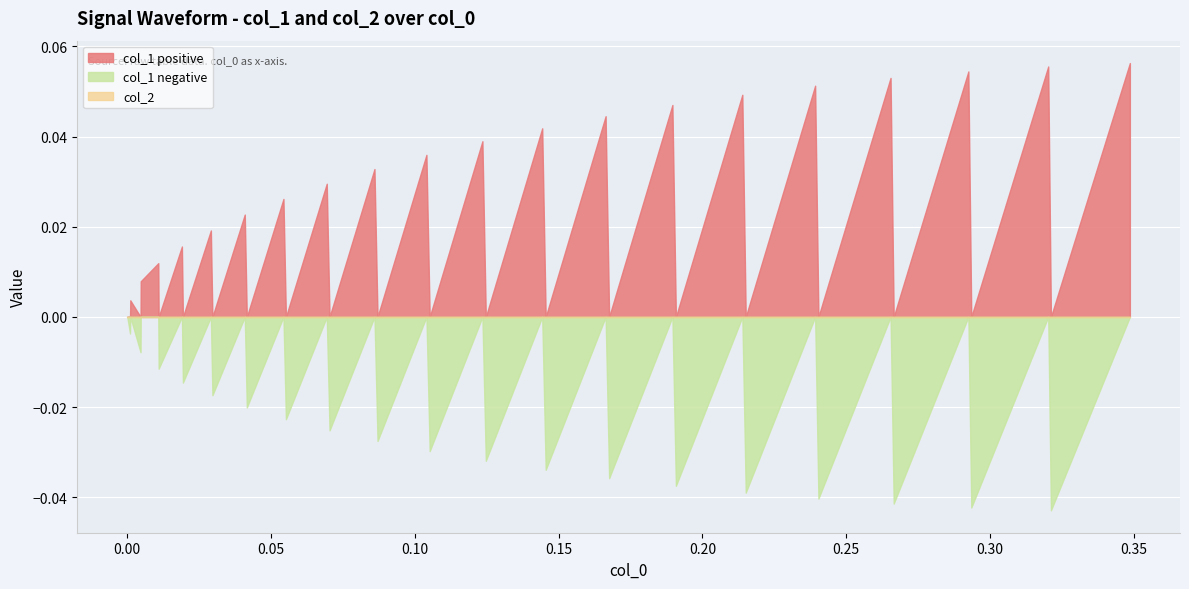

How many times do col_2 and col_1 cross each other?

37